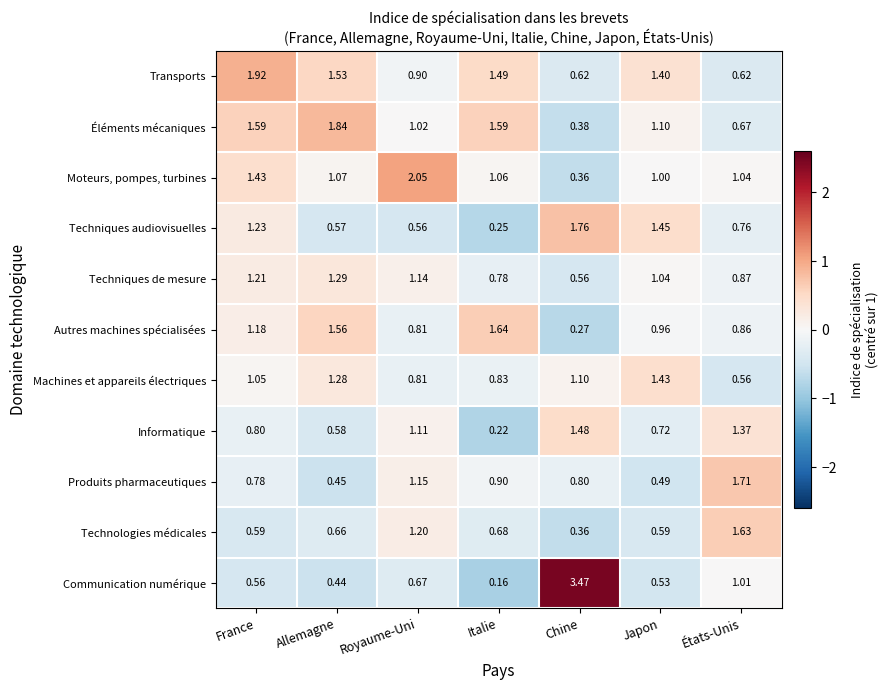

Which series has the largest total across all categories?

Transports